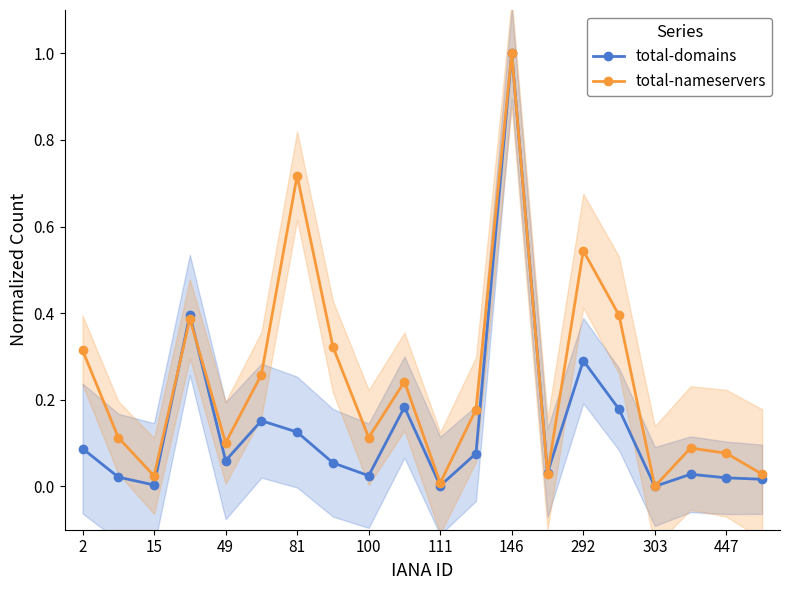

In total-nameservers, how many points are higher than both neighbors (excluding endpoints)?

6